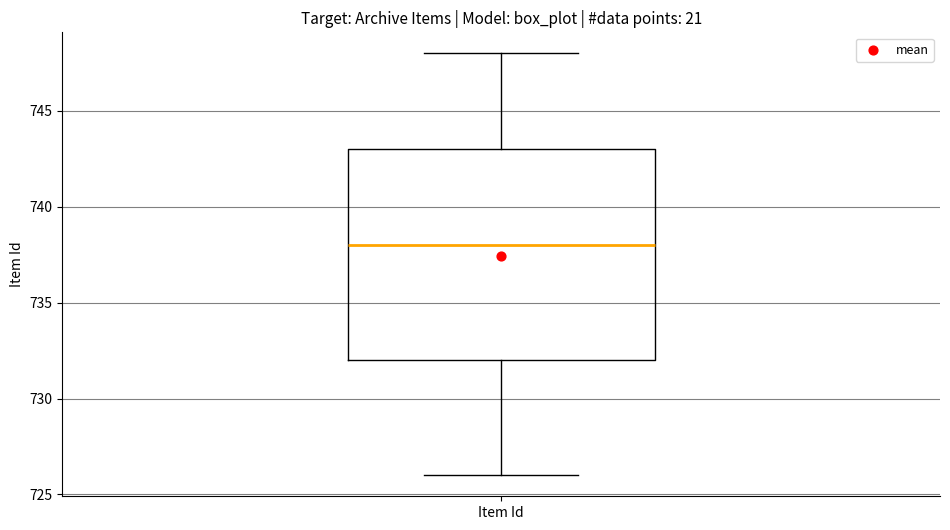

Transcribe this box plot: give where the median line is, the range the box spans, and where the two whiskers end, as read against the y-axis. The values are not printed on the chart, so give them approximately, as read against the axis.

median 738, box 732 to 743, whiskers 726 to 748